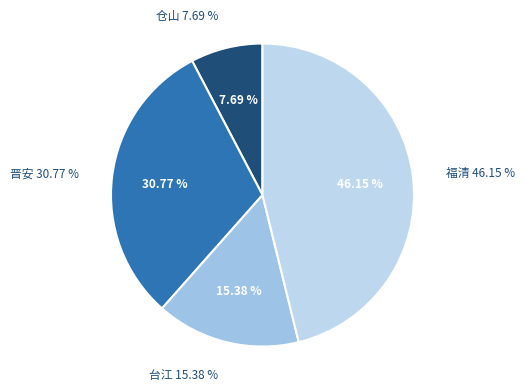

The 台江 slice represents 7% of the pie. True or false?

False